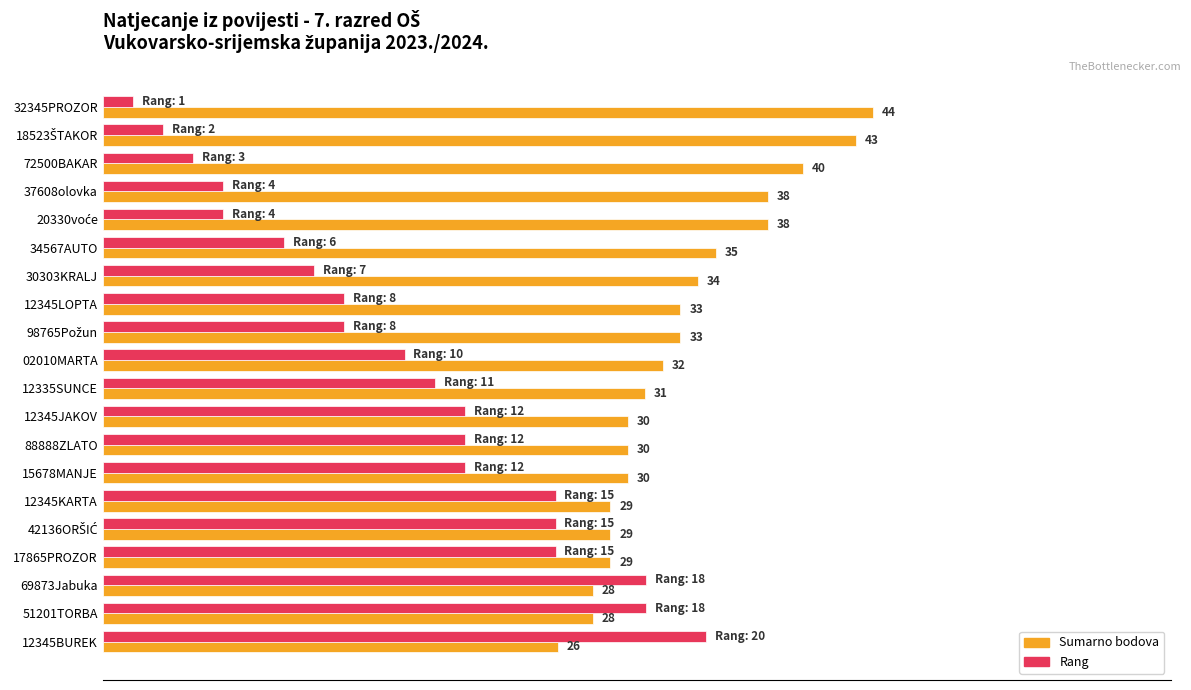

Which series has the largest total across all categories?

Sumarno bodova